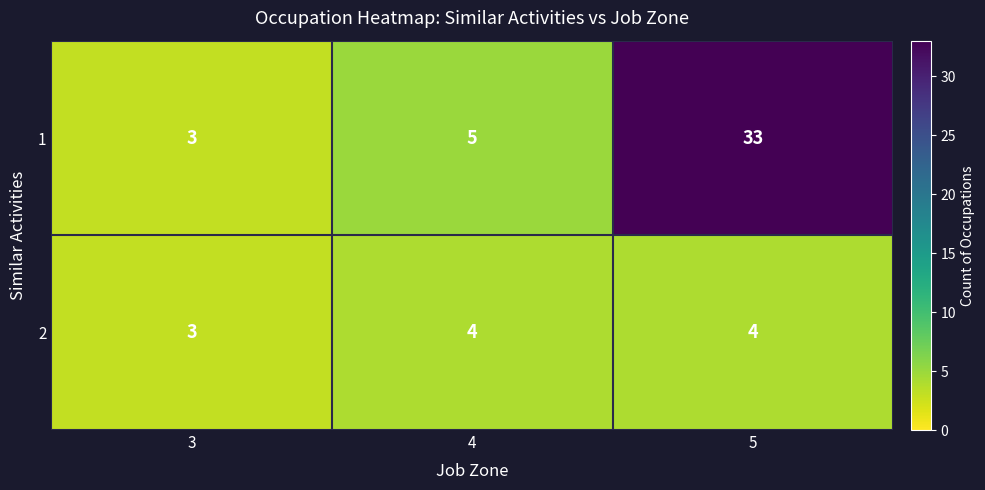

Count the number of data series in this chart.

2